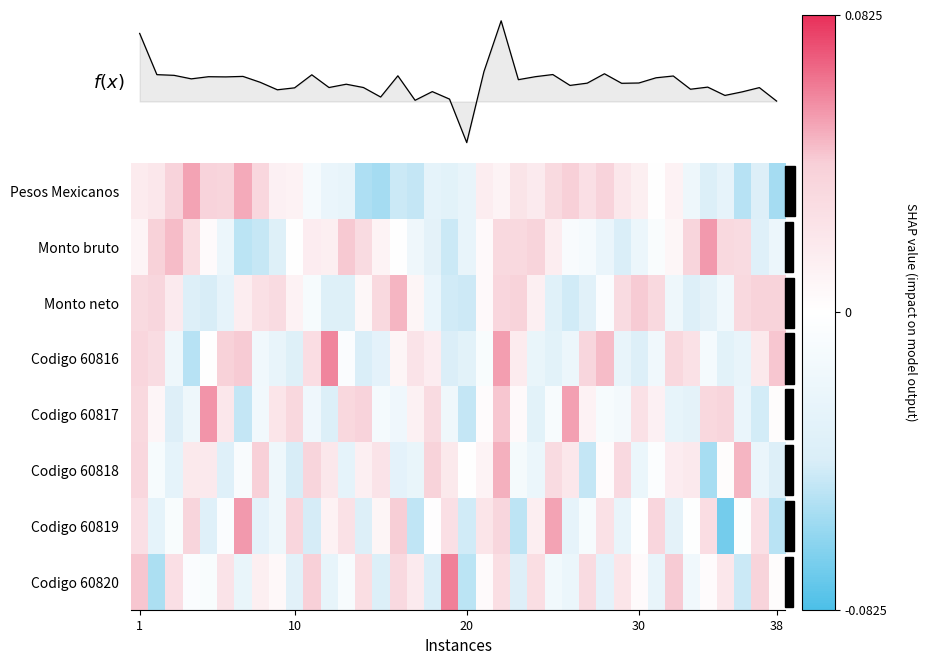

What is the maximum value shown in the chart?

0.2